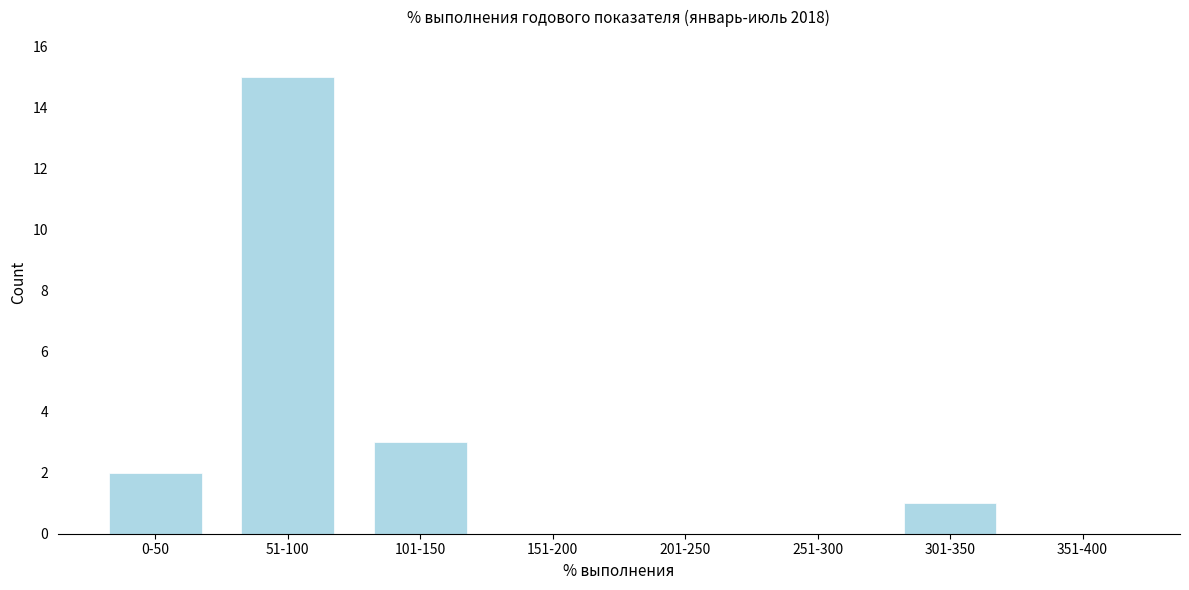

Reading left to right, transcribe all the data shown in this chart.

0-50=2	51-100=15	101-150=3	151-200=0	201-250=0	251-300=0	301-350=1	351-400=0